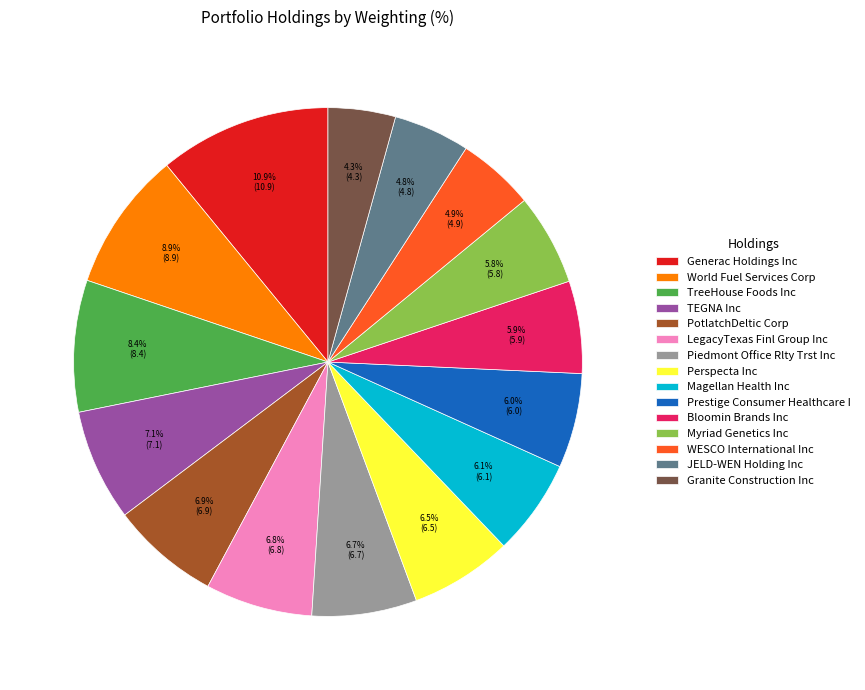

Does any single category account for the majority?

No